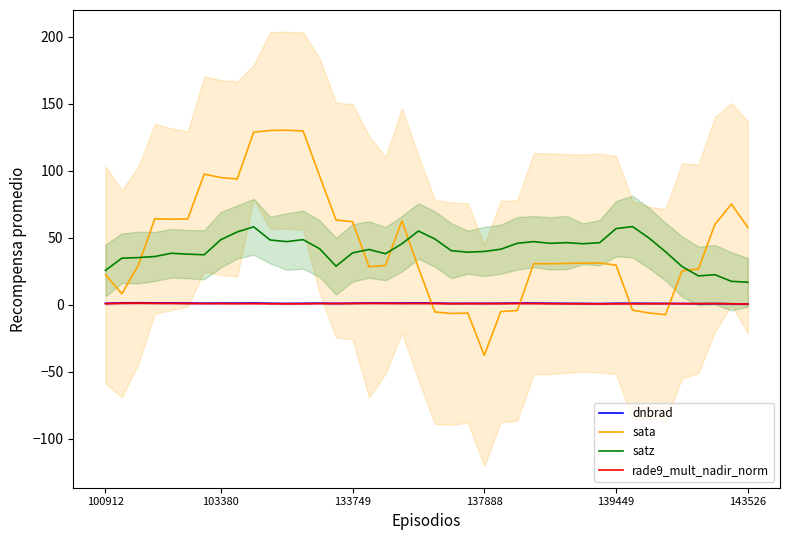

How many interior local valleys does the sata series have?

7